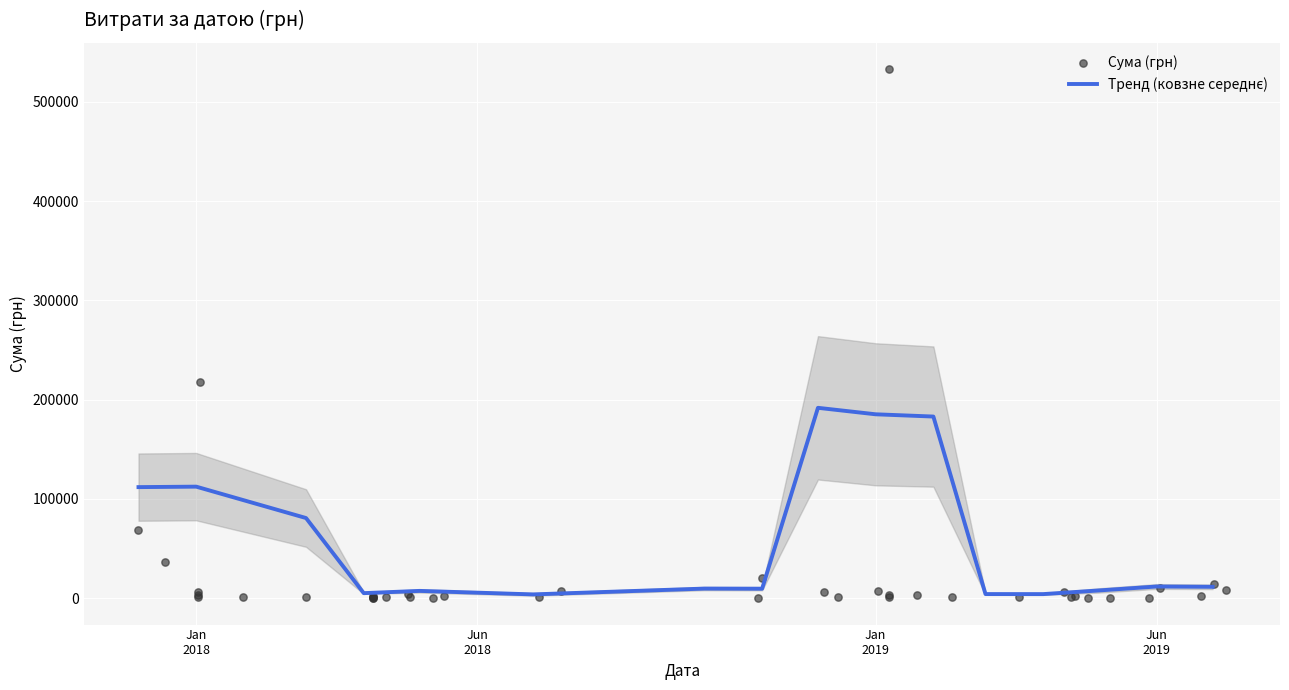

Approximately how many times larger is the value at 17 compared to 11?

1.0